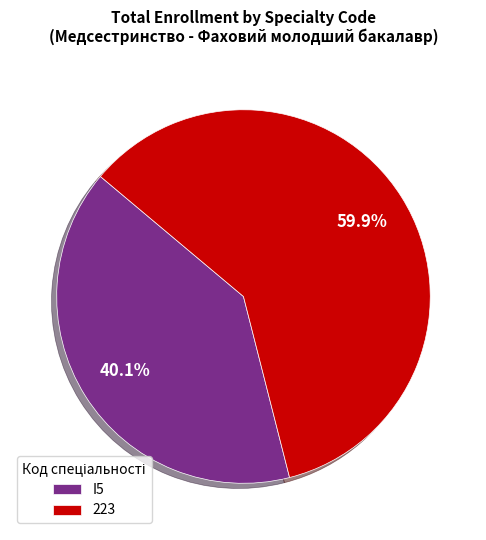

Between 223 and I5, which is larger?

223